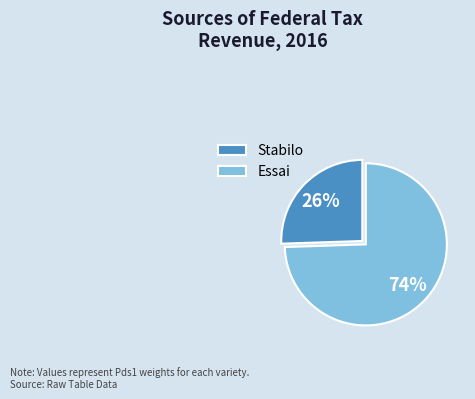

Which slice represents more than half of the pie?

Essai